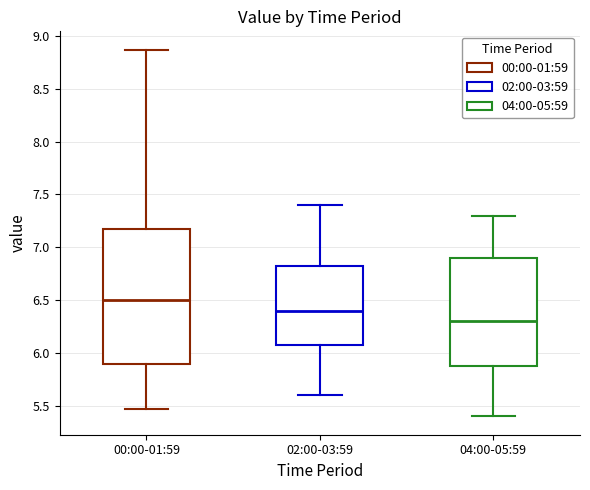

Which box's median line is the highest?

00:00-01:59